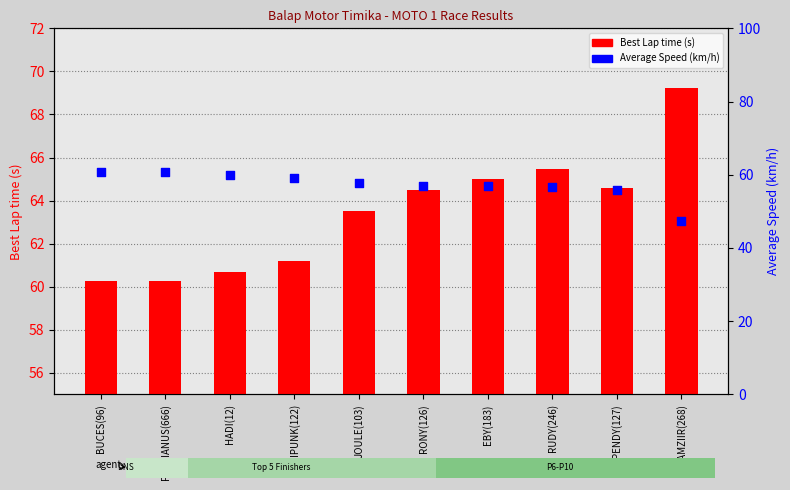

What are all the series names shown in the legend?

Best Lap time, Average Speed